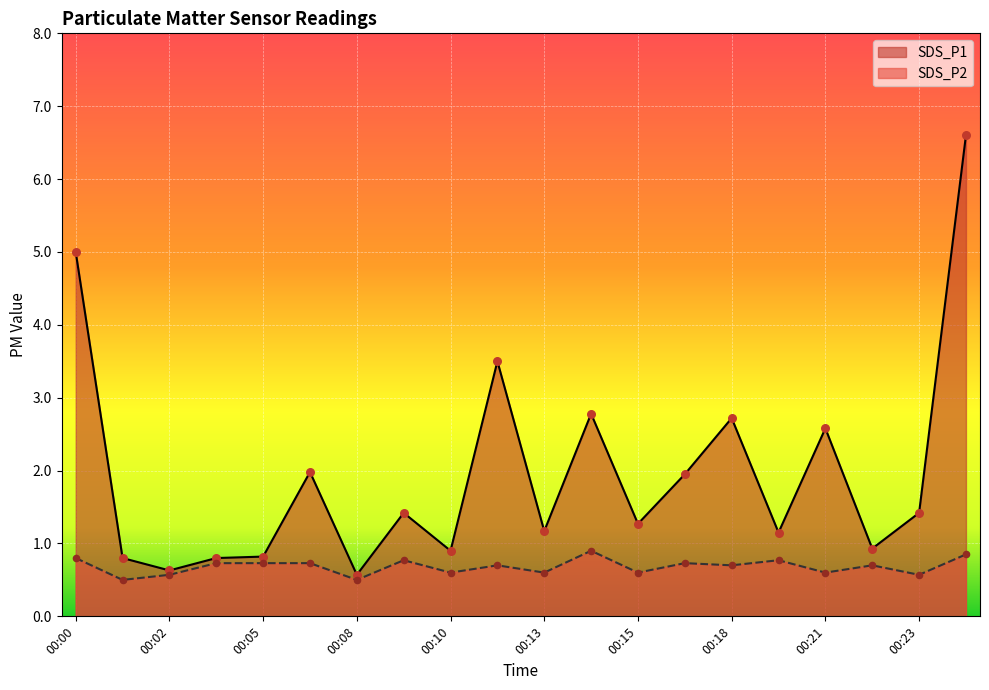

What is the total value across all series at 00:08?

1.1